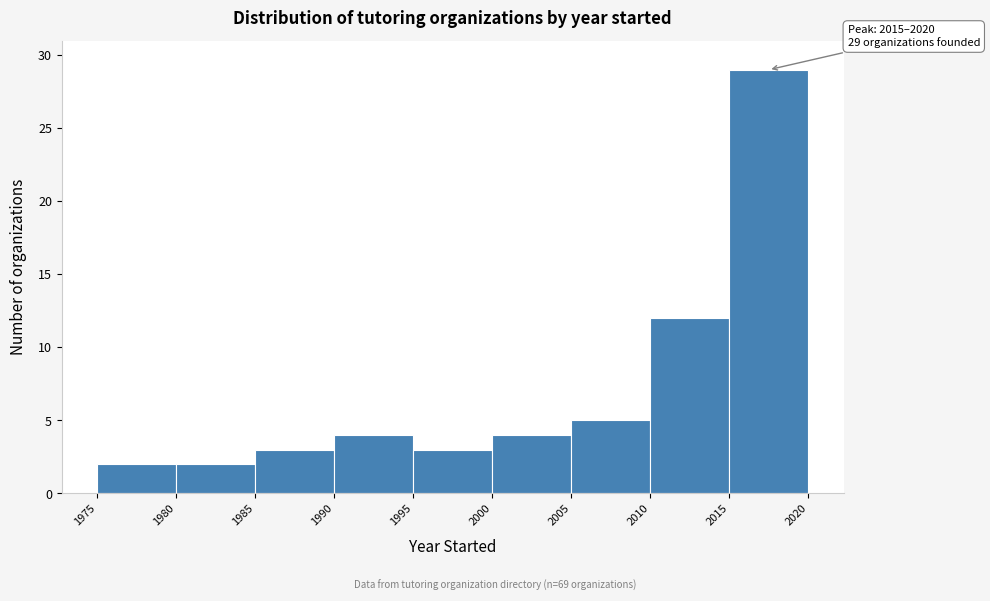

Which range on the x-axis has the tallest bar?

2015 to 2020